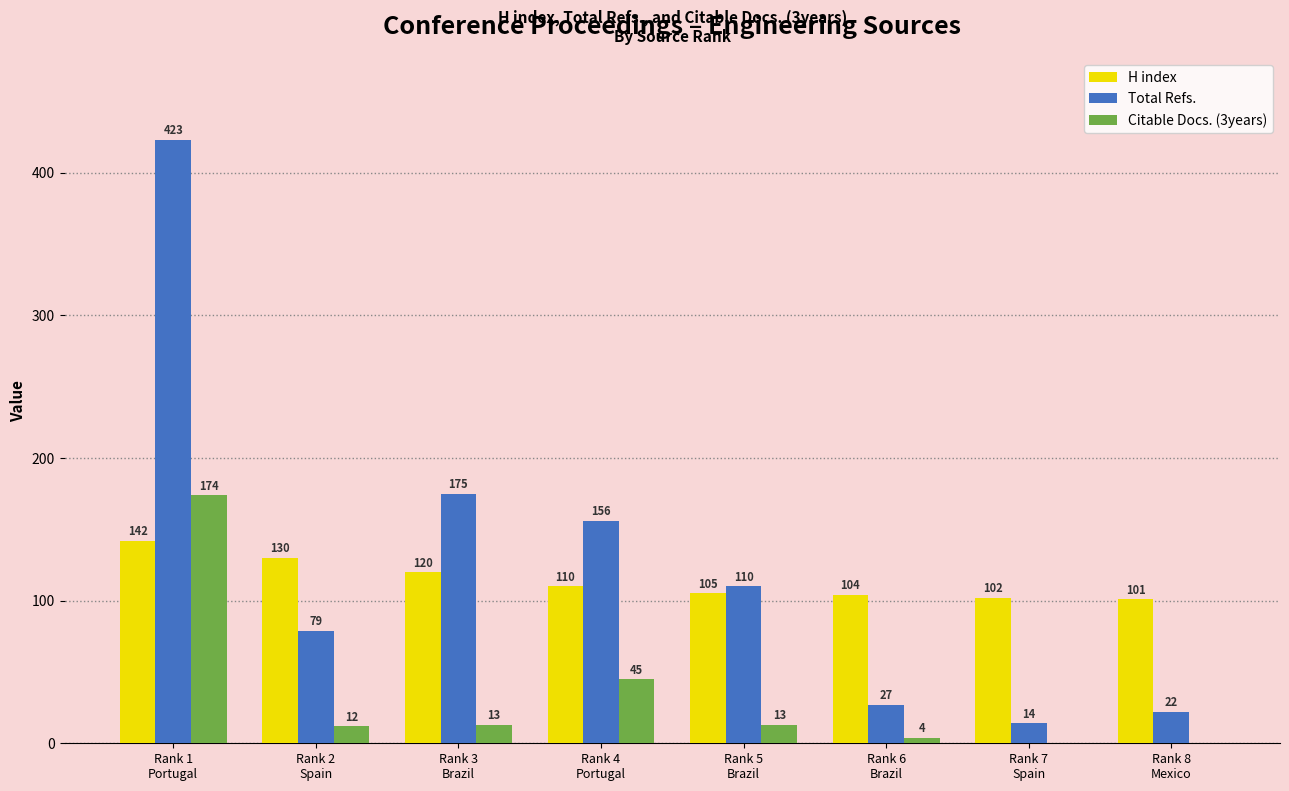

Is the value of Citable Docs. (3years) at Rank 1
Portugal greater than the value of H index at Rank 5
Brazil?

Yes